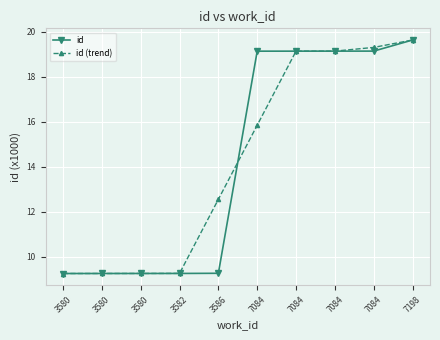

How many lines are shown in the chart?

2